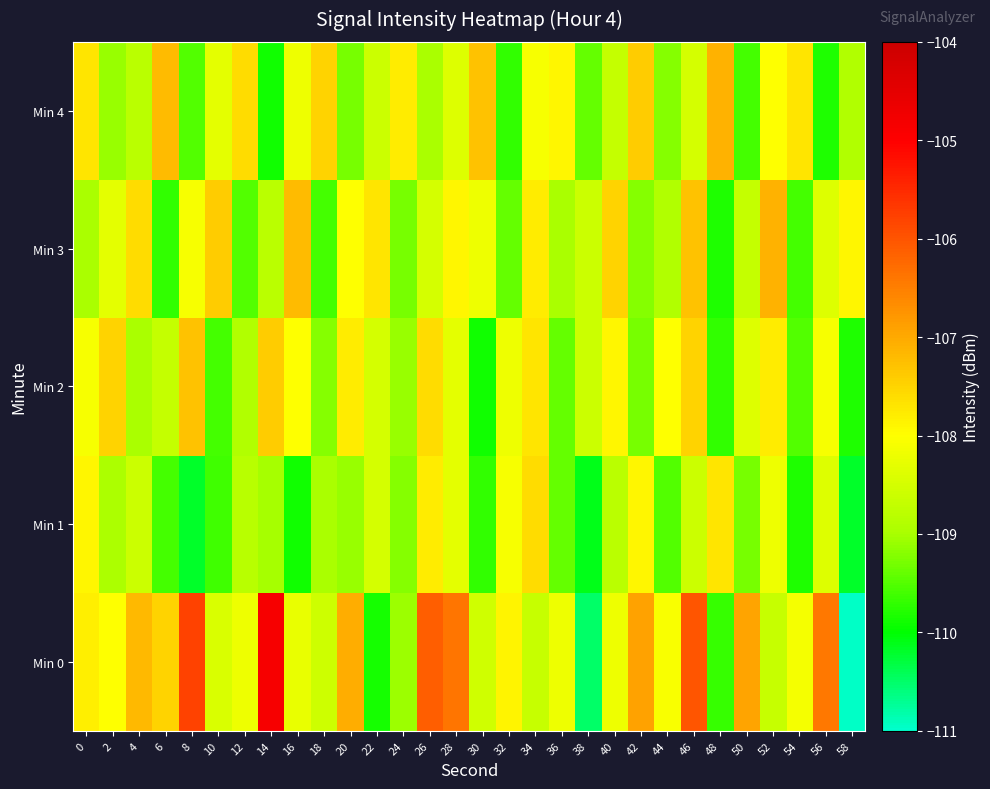

Reading left to right, list all the values displayed in this chart.

Min 0: 0=-107.8	2=-108.0	4=-107.2	6=-107.5	8=-105.8	10=-108.4	12=-108.2	14=-104.9	16=-108.2	18=-108.6	20=-107.0	22=-109.9	24=-109.1	26=-106.1	28=-106.4	30=-108.5	32=-107.9	34=-108.7	36=-108.2	38=-110.5	40=-108.2	42=-106.9	44=-108.0	46=-106.0	48=-109.7	50=-106.9	52=-108.7	54=-108.1	56=-106.4	58=-111.0
Min 1: 0=-107.9	2=-108.9	4=-108.6	6=-109.6	8=-110.2	10=-109.6	12=-108.8	14=-109.0	16=-109.9	18=-109.0	20=-109.1	22=-108.5	24=-109.2	26=-107.8	28=-108.3	30=-109.7	32=-108.1	34=-107.6	36=-109.4	38=-110.1	40=-108.8	42=-107.9	44=-109.5	46=-108.6	48=-107.7	50=-109.3	52=-108.2	54=-109.8	56=-108.4	58=-110.2
Min 2: 0=-108.1	2=-107.5	4=-109.0	6=-108.7	8=-107.3	10=-109.6	12=-108.9	14=-107.4	16=-108.0	18=-109.2	20=-107.8	22=-108.5	24=-109.1	26=-107.6	28=-108.3	30=-109.9	32=-108.2	34=-107.7	36=-109.4	38=-108.6	40=-107.9	42=-109.3	44=-108.0	46=-107.5	48=-109.7	50=-108.4	52=-107.8	54=-109.5	56=-108.1	58=-109.8
Min 3: 0=-109.0	2=-108.3	4=-107.6	6=-109.7	8=-108.1	10=-107.4	12=-109.5	14=-108.8	16=-107.2	18=-109.6	20=-108.0	22=-107.7	24=-109.3	26=-108.5	28=-107.9	30=-108.2	32=-109.4	34=-107.8	36=-109.0	38=-108.6	40=-107.5	42=-109.2	44=-108.9	46=-107.3	48=-109.8	50=-108.7	52=-107.1	54=-109.6	56=-108.4	58=-107.9
Min 4: 0=-107.7	2=-109.1	4=-108.8	6=-107.2	8=-109.5	10=-108.3	12=-107.6	14=-109.9	16=-108.2	18=-107.5	20=-109.3	22=-108.6	24=-107.8	26=-109.0	28=-108.4	30=-107.3	32=-109.7	34=-108.1	36=-107.9	38=-109.4	40=-108.7	42=-107.4	44=-109.2	46=-108.5	48=-107.1	50=-109.6	52=-108.0	54=-107.7	56=-109.8	58=-108.9